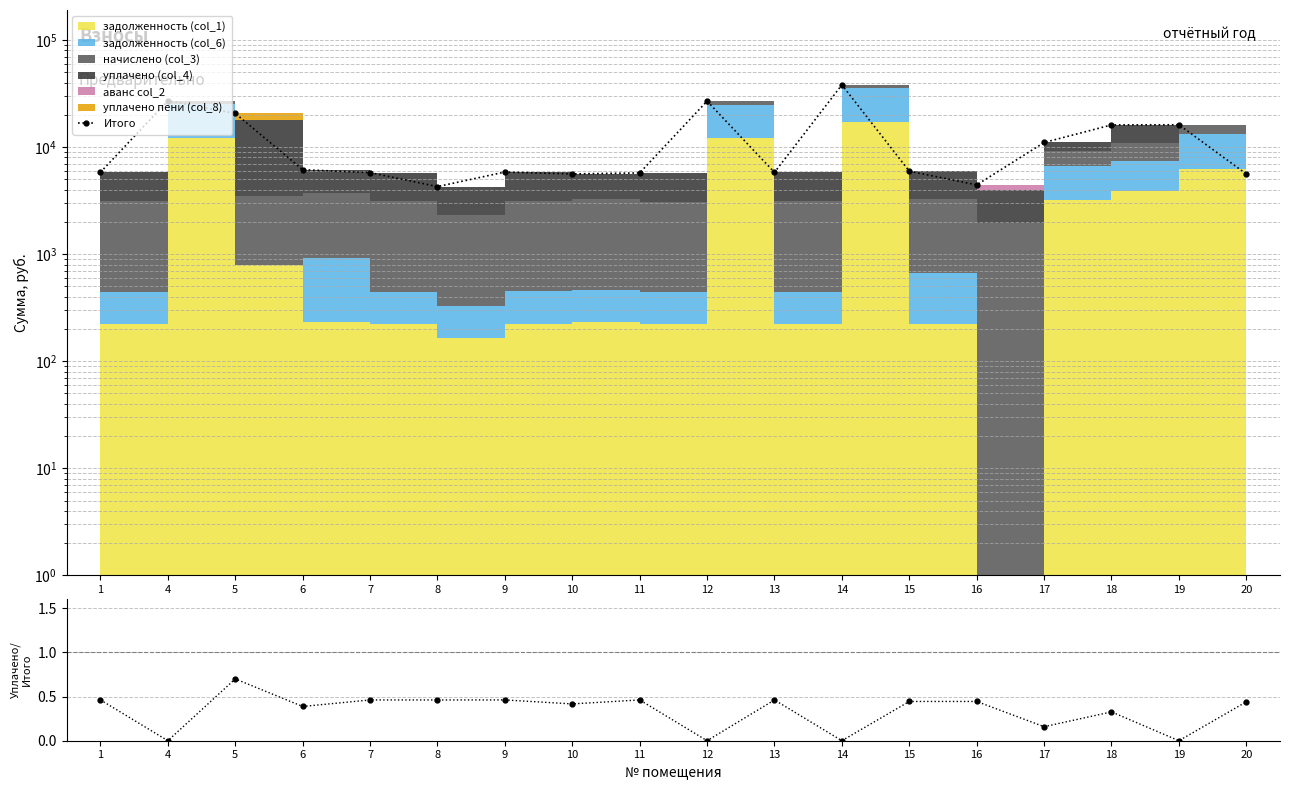

What is the total value across all series at 18?

16087.6